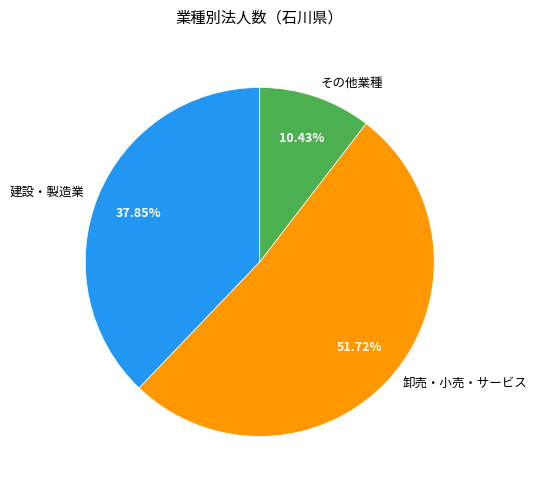

Which slice is the smallest?

その他業種